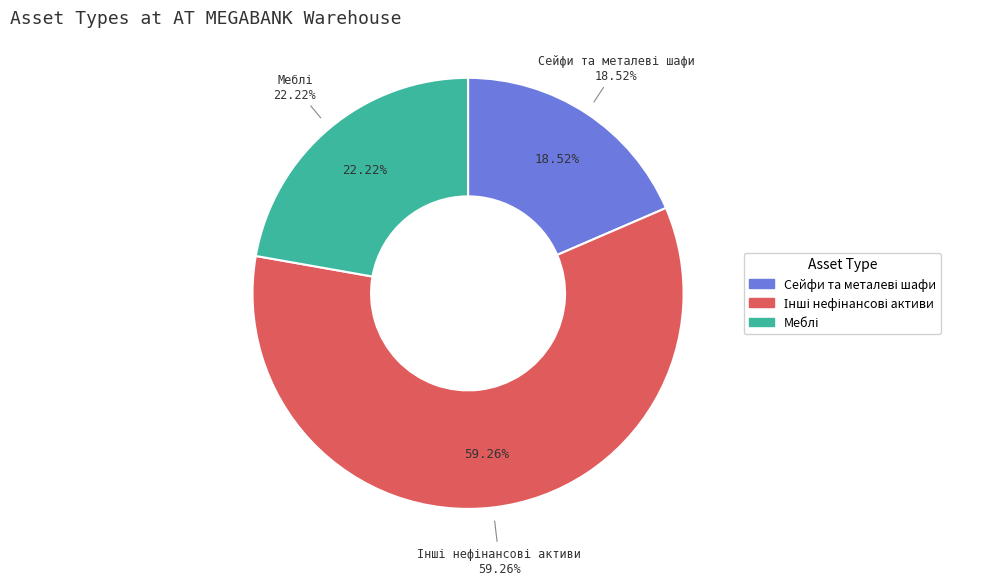

How many slices are in this pie chart?

3